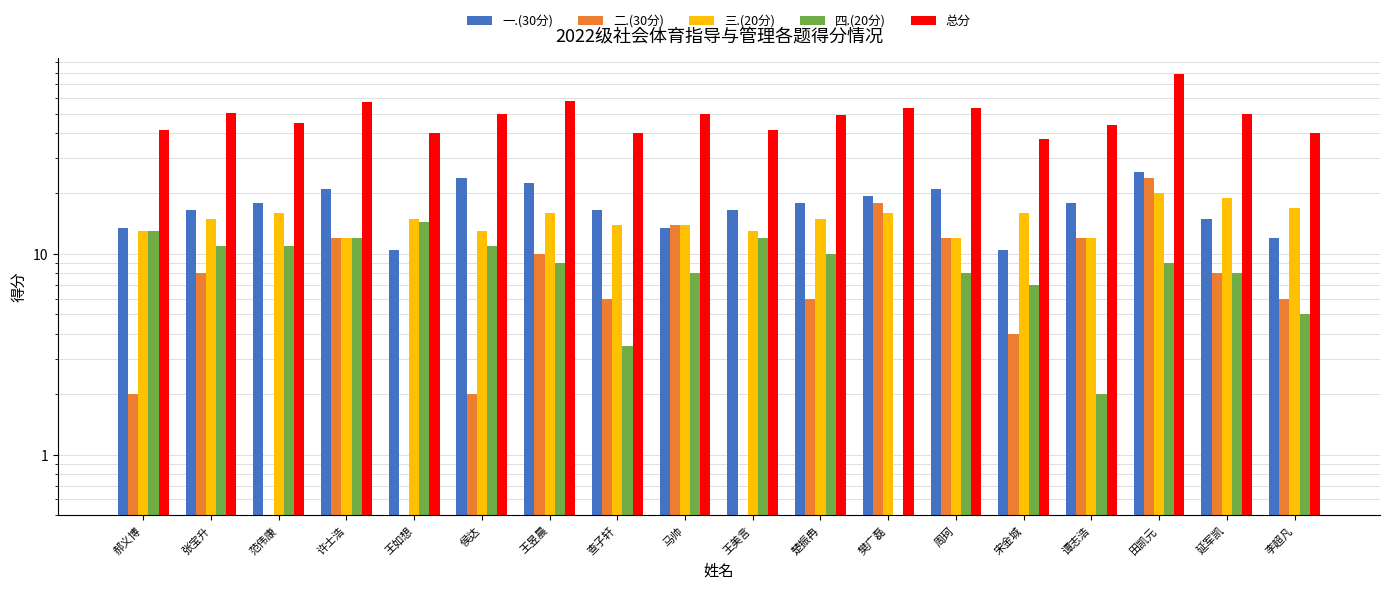

At which category does the chart reach its peak across all series?

田凯元